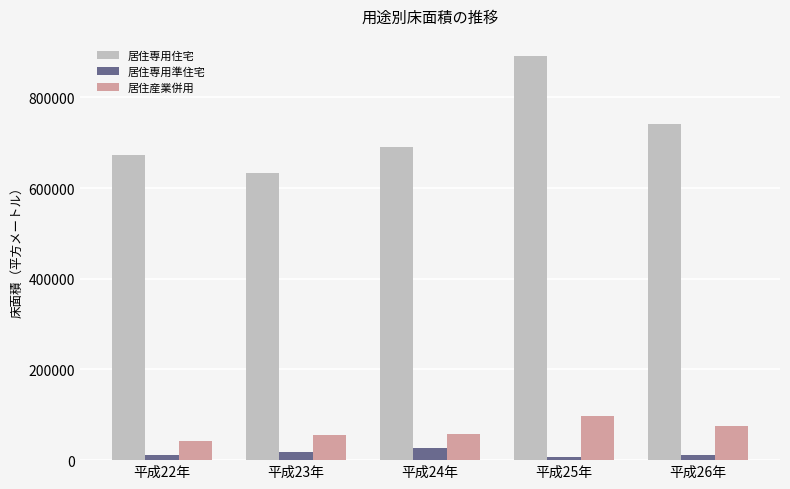

Which series has the widest spread of values?

居住専用住宅